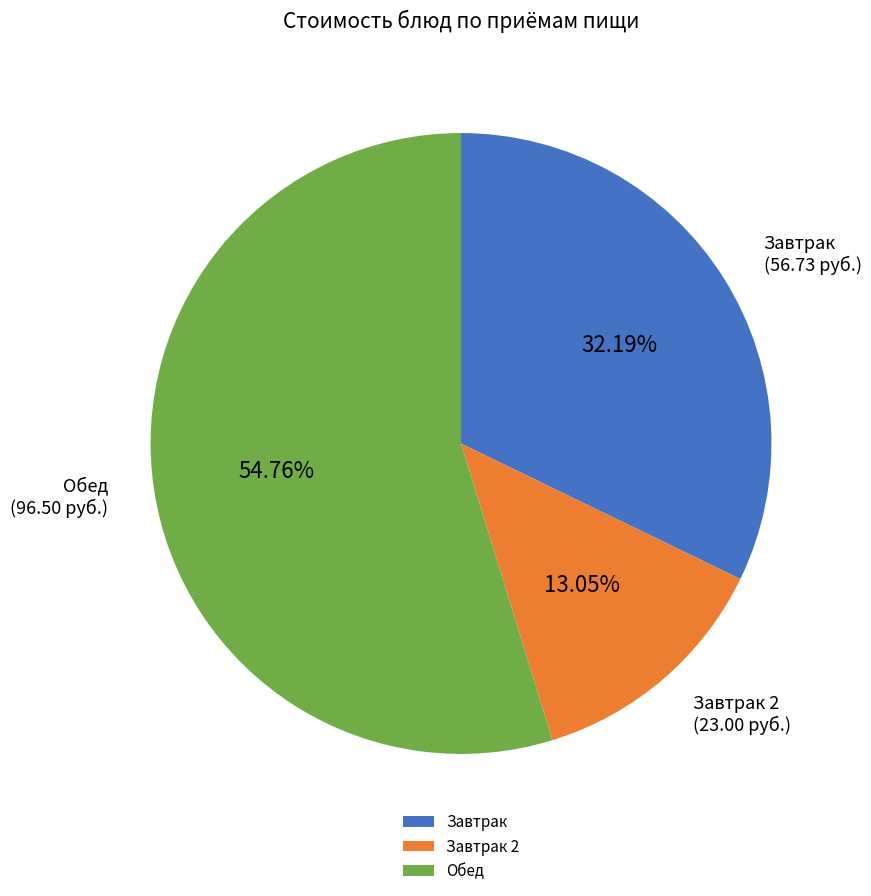

Does Завтрак 2 account for over 50% of the chart?

No